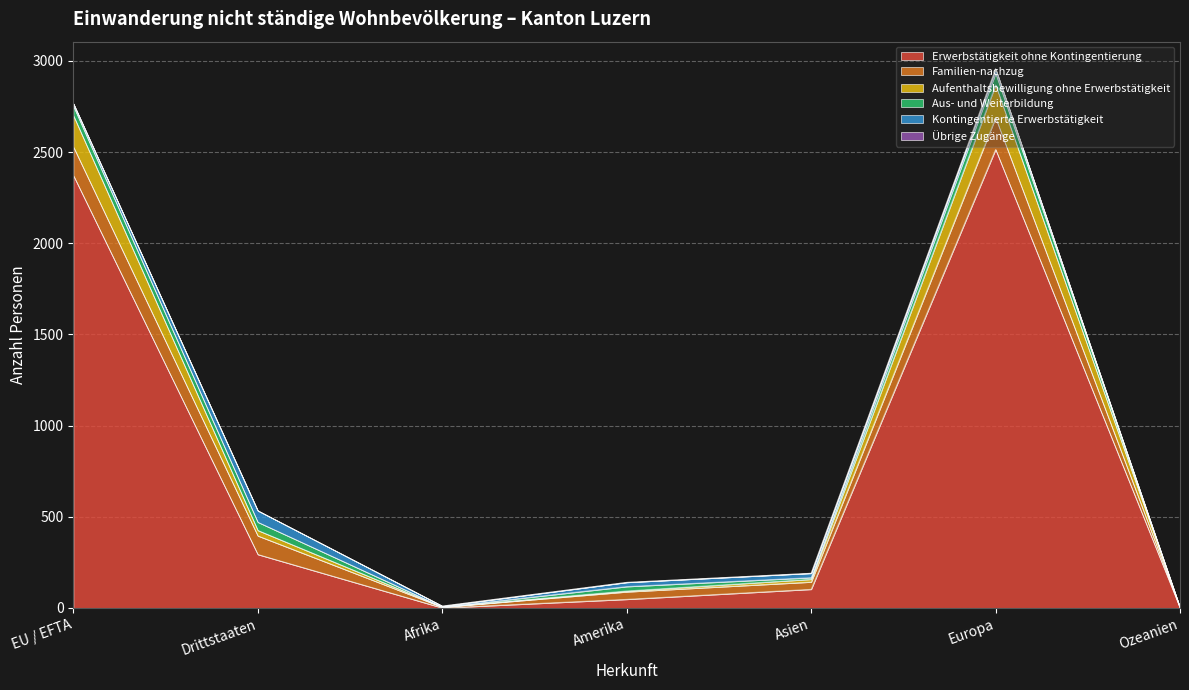

Is the value of Aufenthaltsbewilligung ohne Erwerbstätigkeit at Afrika greater than the value of Übrige Zugänge at Afrika?

Yes